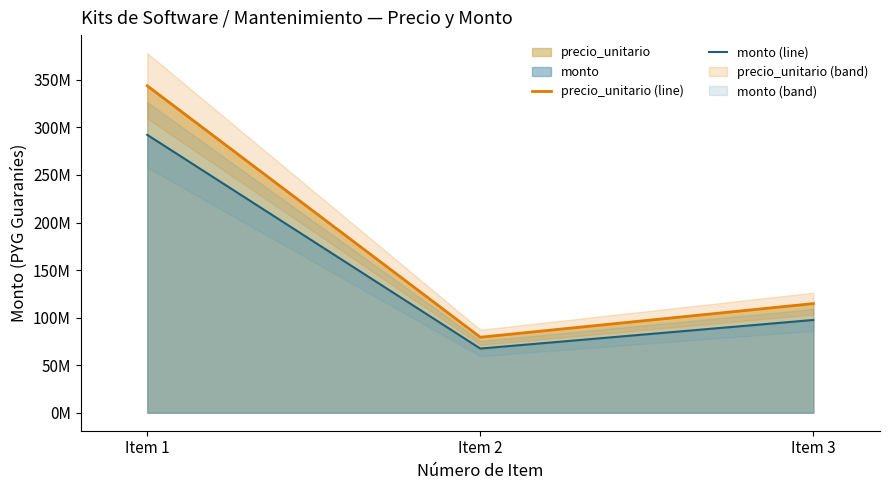

Between Item 3 and Item 2, which is larger?

Item 3